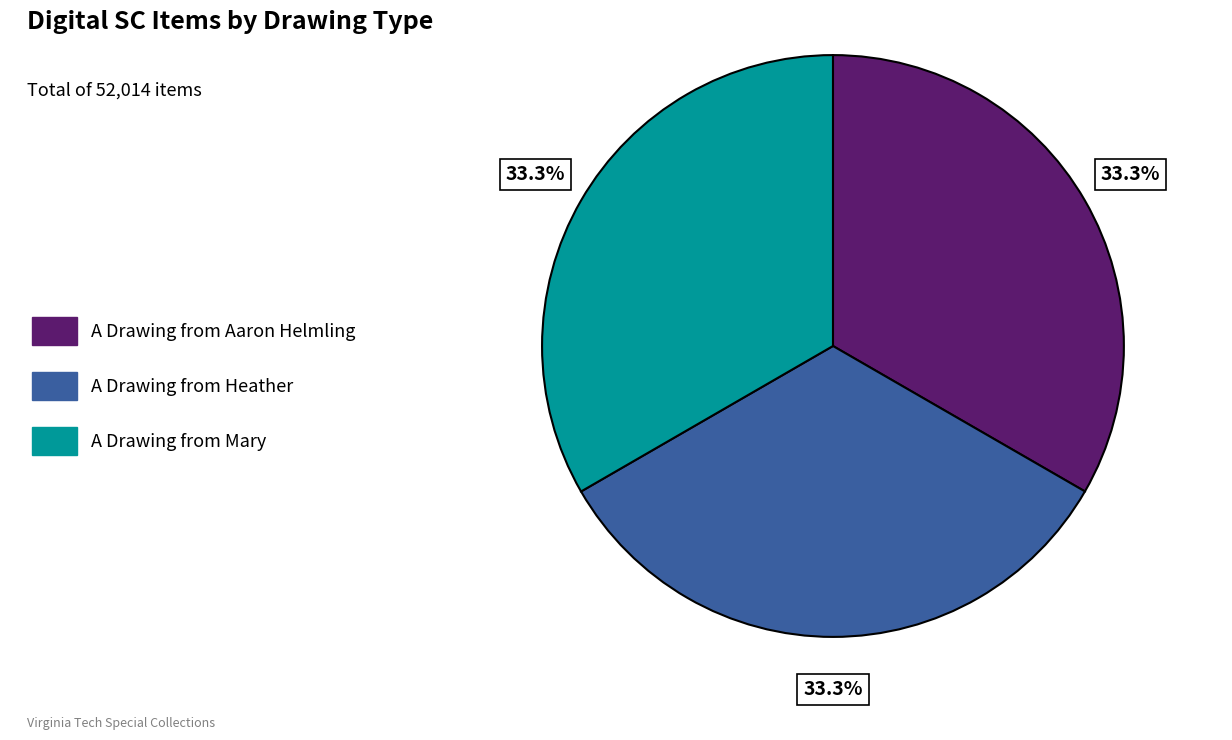

What is the ratio of the value at A Drawing from Heather to the value at A Drawing from Aaron Helmling?

1.0